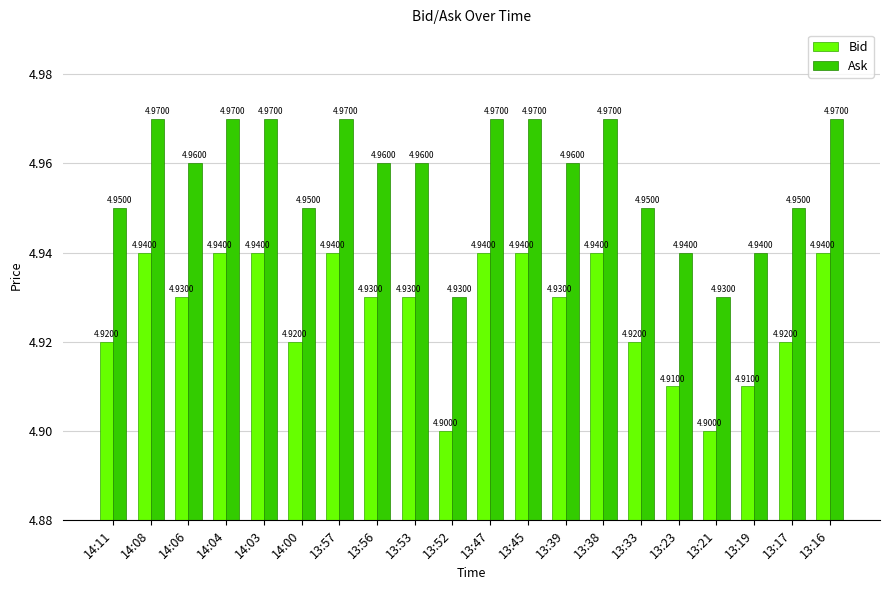

How many series are shown in this chart?

2